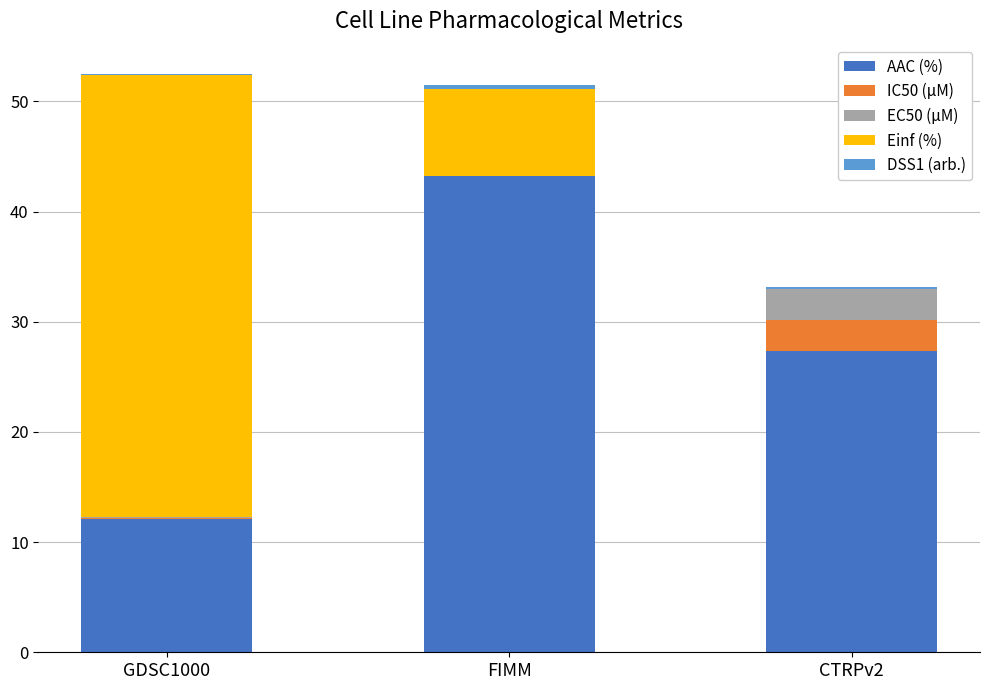

True or false: AAC (%) has a value of 65.9 at FIMM.

False